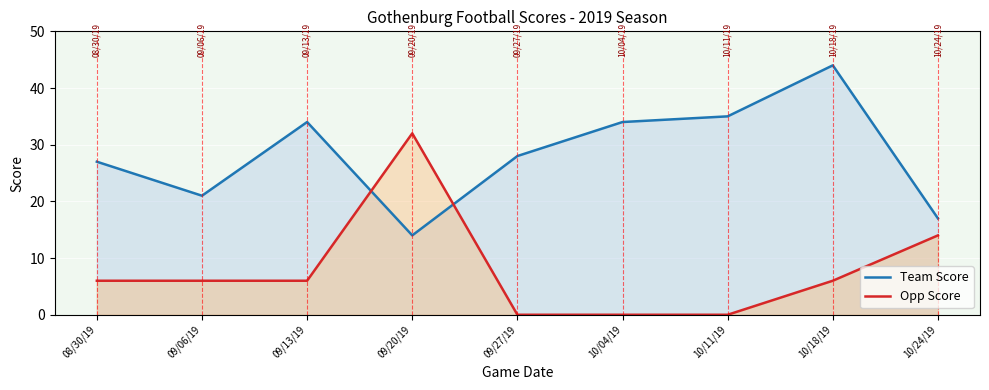

What is the average value of the Opp Score series?

8